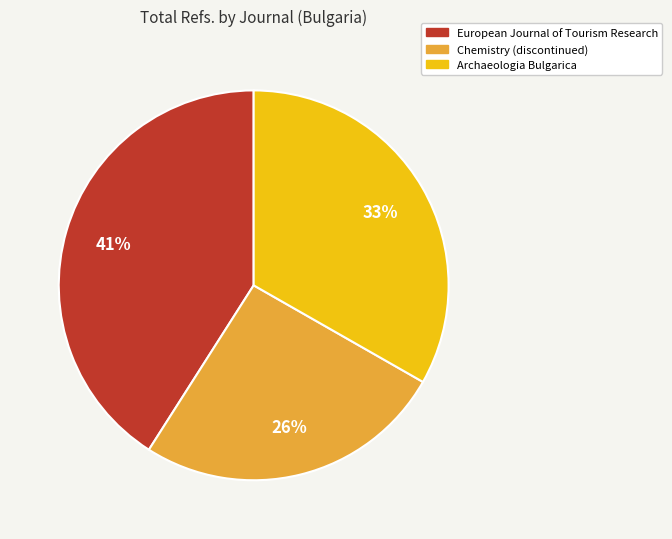

Rank the categories by value from highest to lowest.

European Journal of Tourism Research, Archaeologia Bulgarica, Chemistry (discontinued)